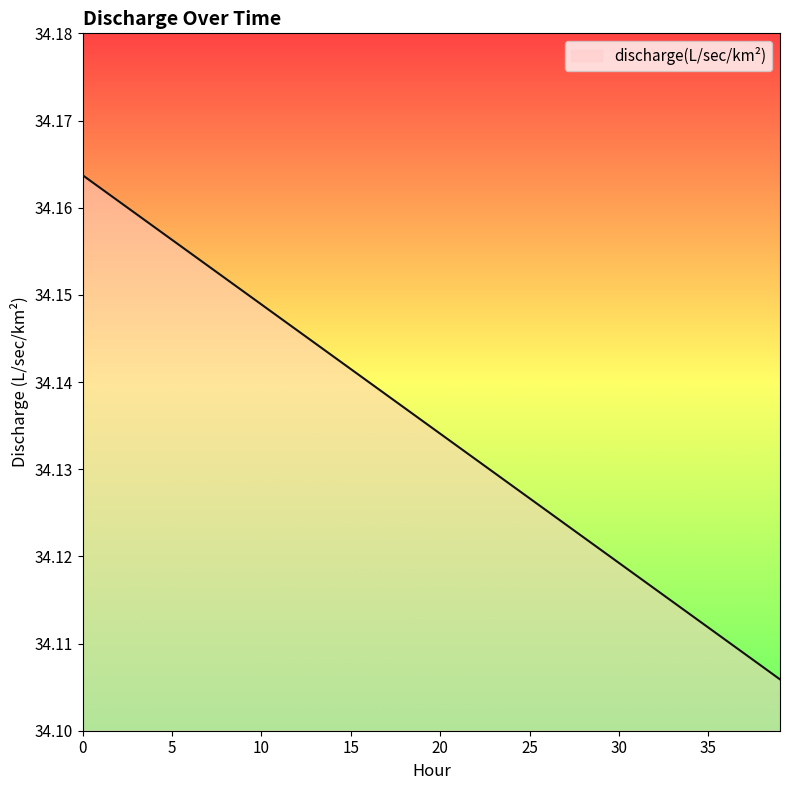

What is the difference between the second highest and second lowest values?

0.1